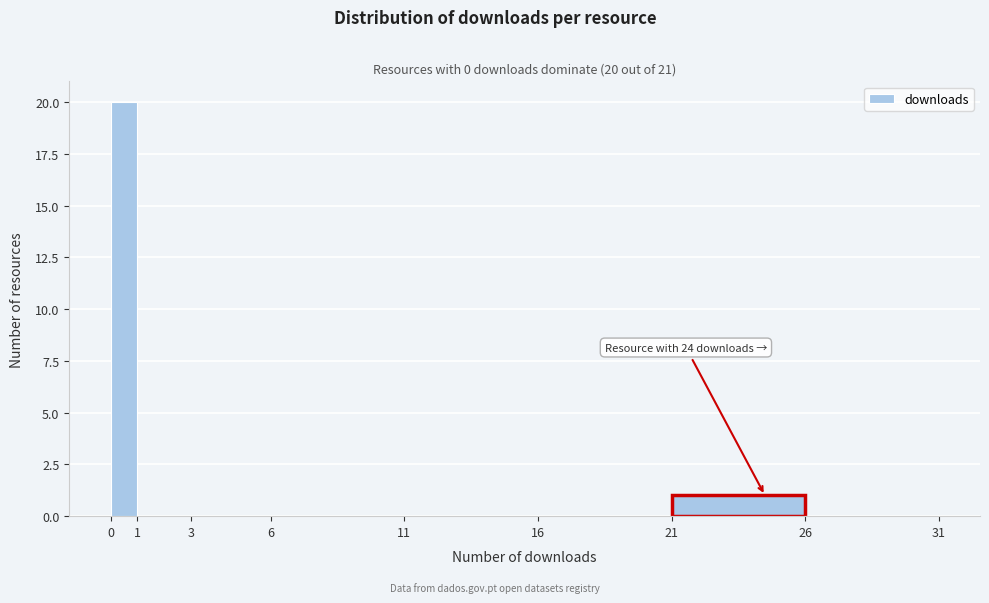

Reading left to right, extract all data points from this chart.

0=20	1=0	3=0	6=0	11=0	16=0	21=1	26=0